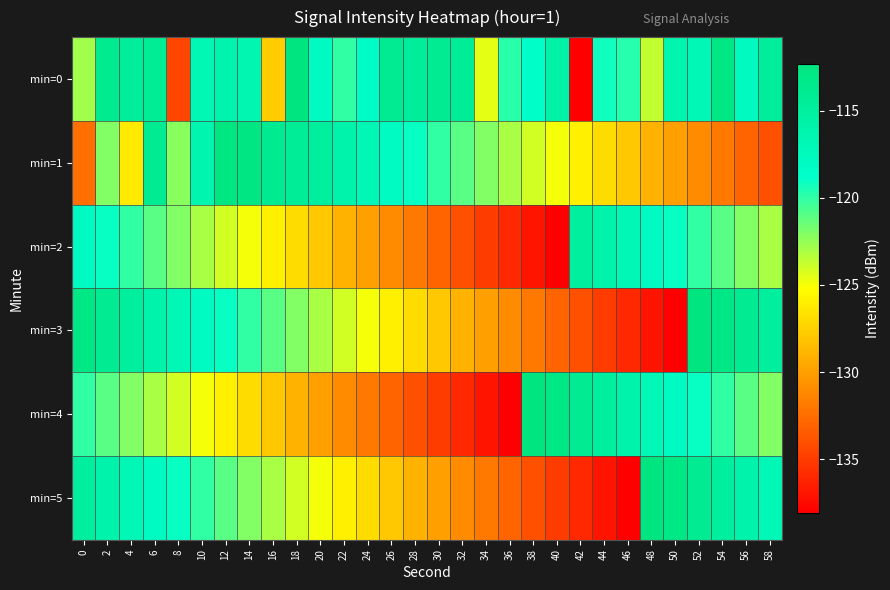

How many categories are shown in the chart?

30